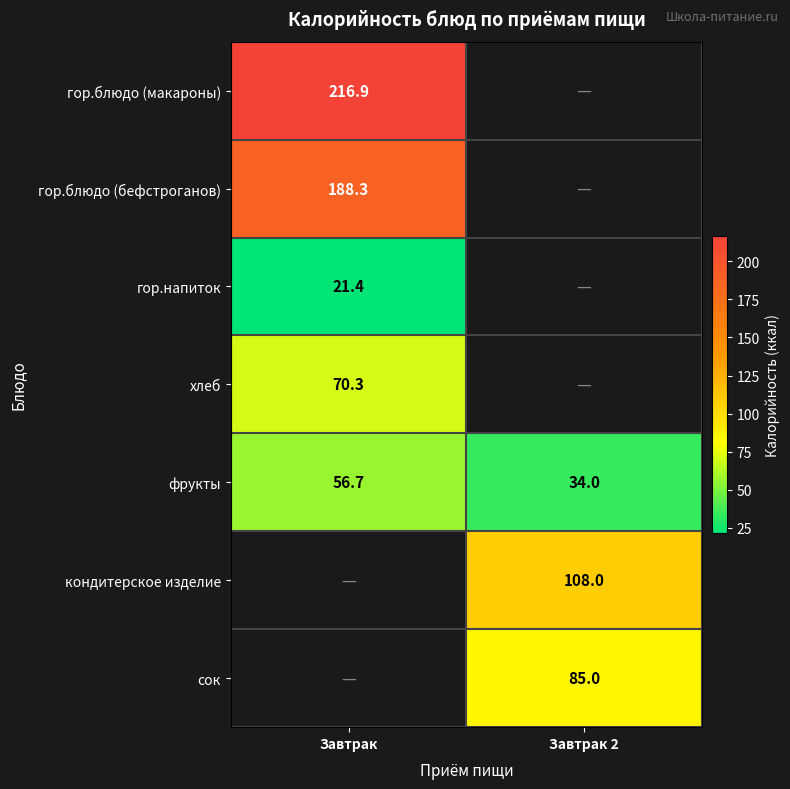

List the labels in order of фрукты value, smallest first.

Завтрак 2, Завтрак